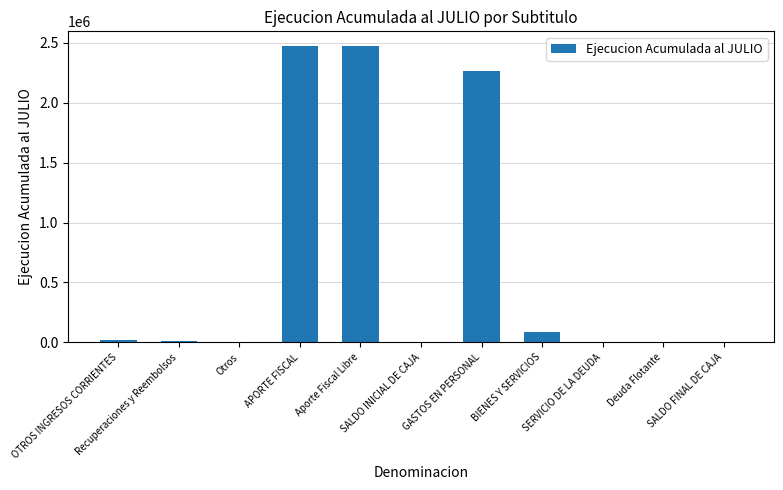

What is the sum of all values?

7339257